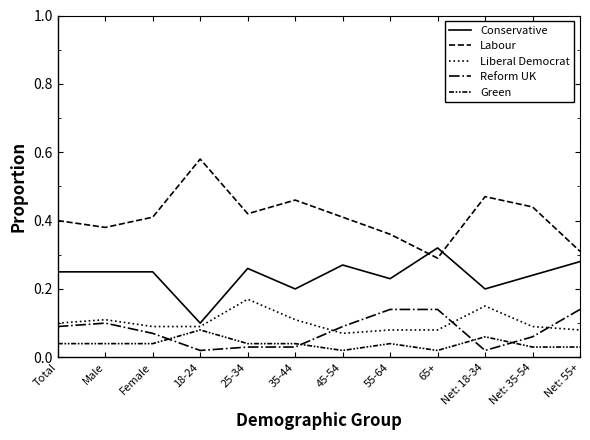

How many lines are shown in the chart?

5